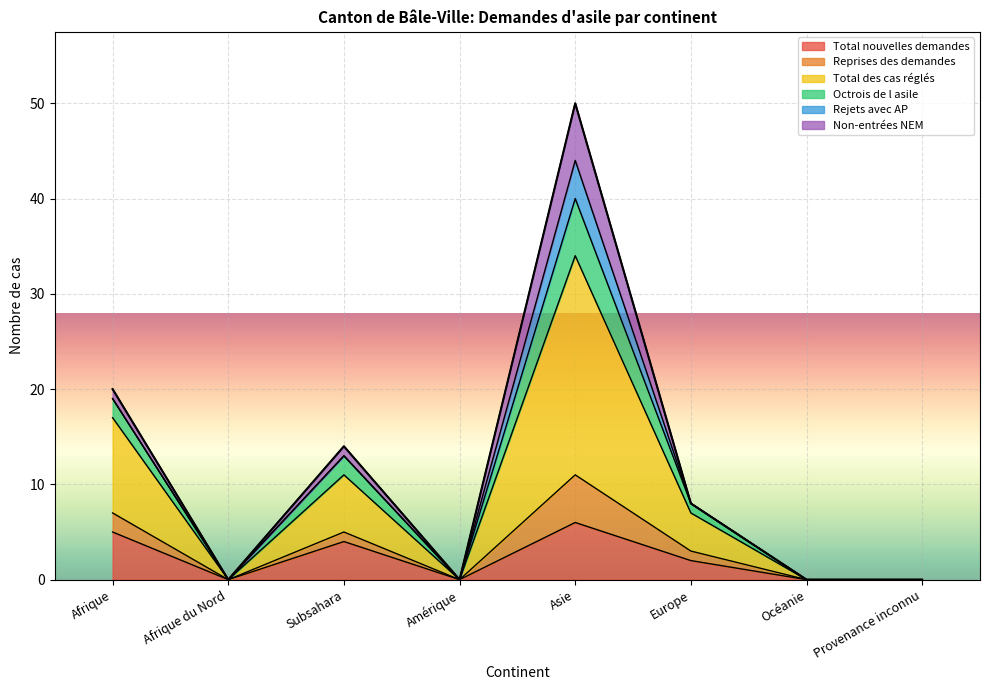

Where is Total nouvelles demandes nearest to the value 3?

Subsahara